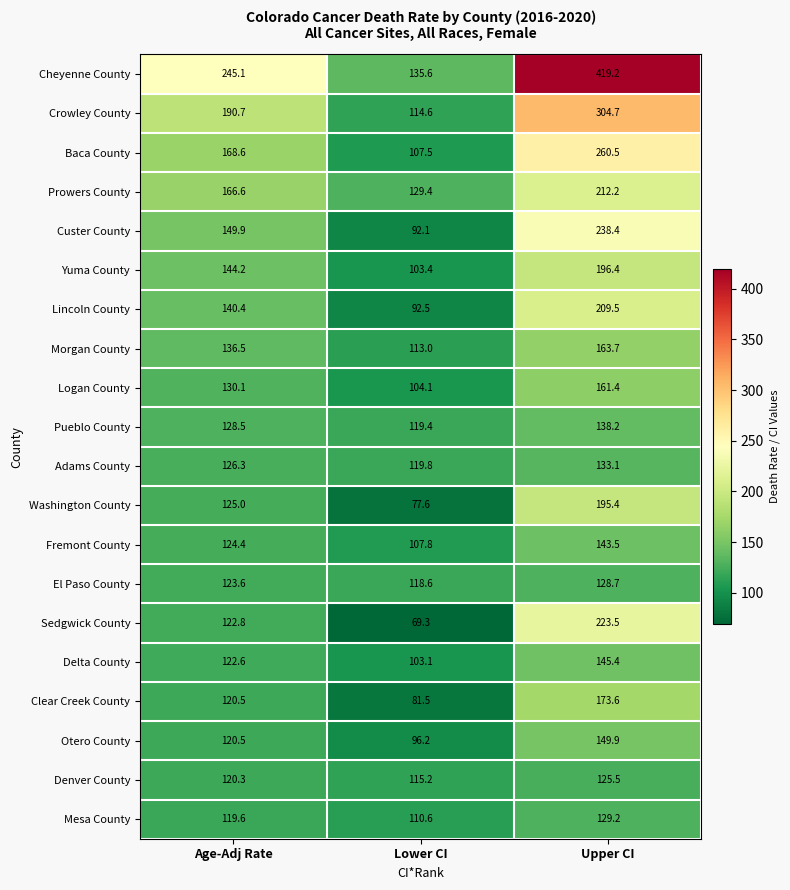

The value of Sedgwick County at Lower CI is 69.3. True or false?

True